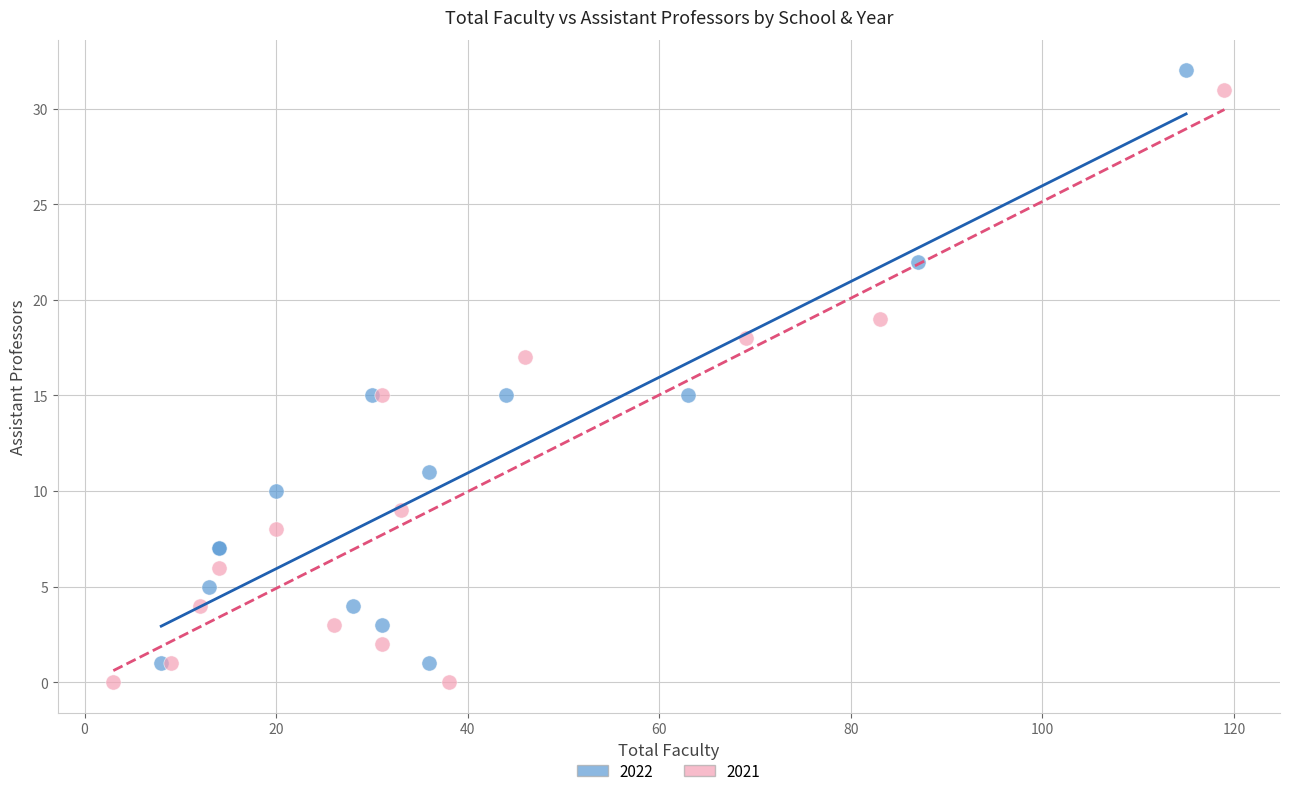

What are all the series names shown in the legend?

2022, 2021